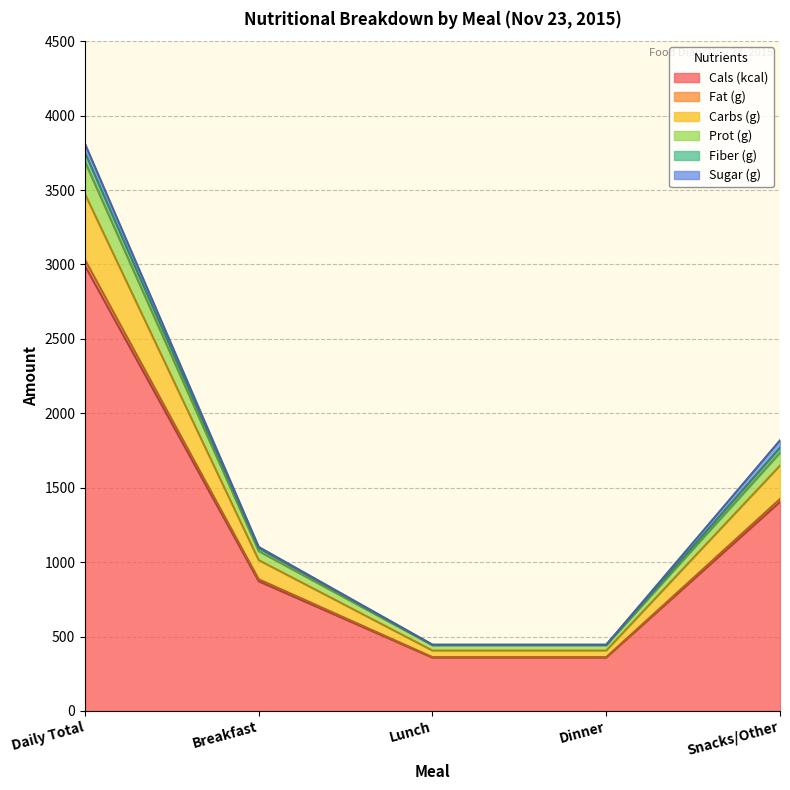

At which category is the sum across all series the highest?

Daily Total